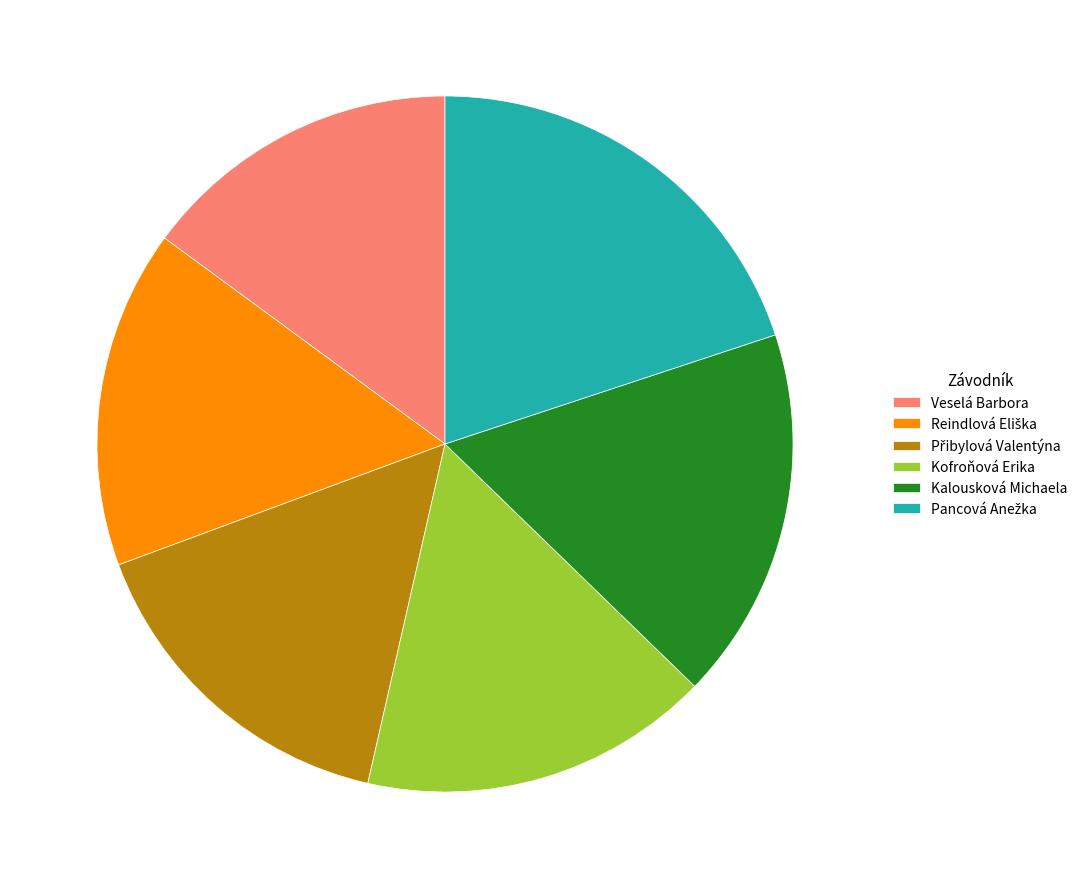

The Veselá Barbora slice represents 15% of the pie. True or false?

True